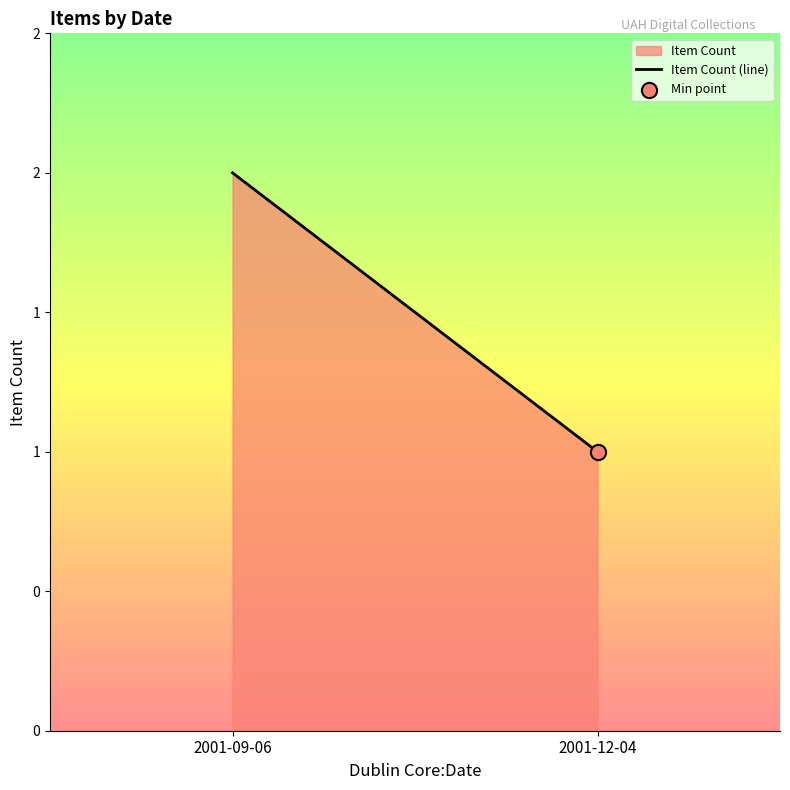

What is the ratio of the value at 2001-09-06 to the value at 2001-12-04?

2.0